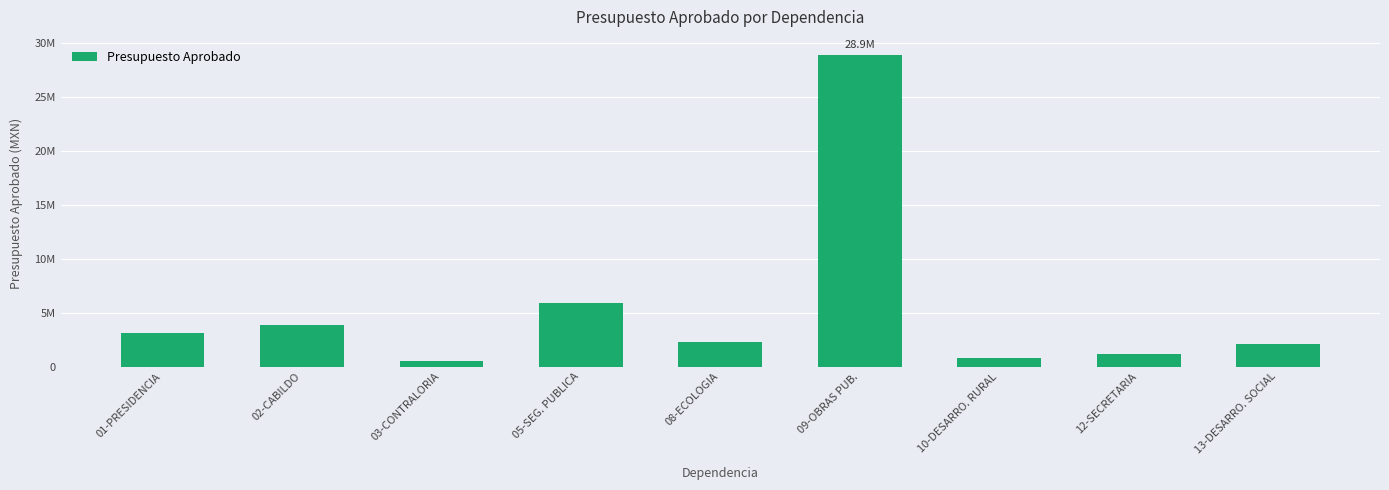

Are the bars horizontal?

No